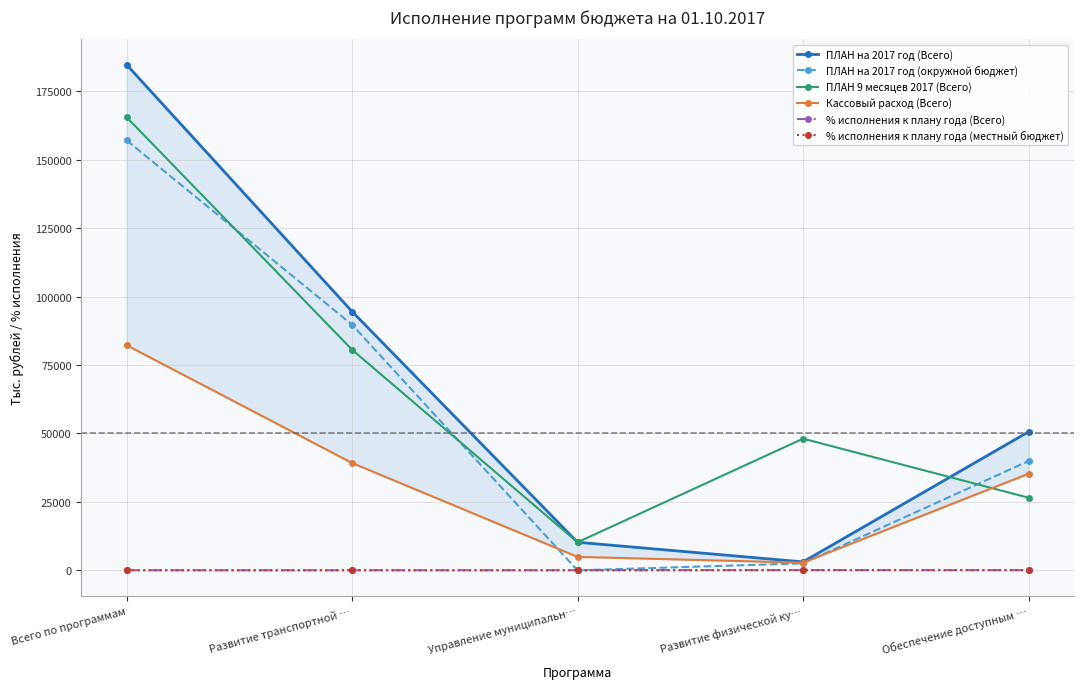

What are all the series names shown in the legend?

ПЛАН на 2017 год (Всего), ПЛАН на 2017 год (окружной бюджет), ПЛАН 9 месяцев 2017 (Всего), Кассовый расход (Всего), % исполнения к плану года (Всего), % исполнения к плану года (местный бюджет)